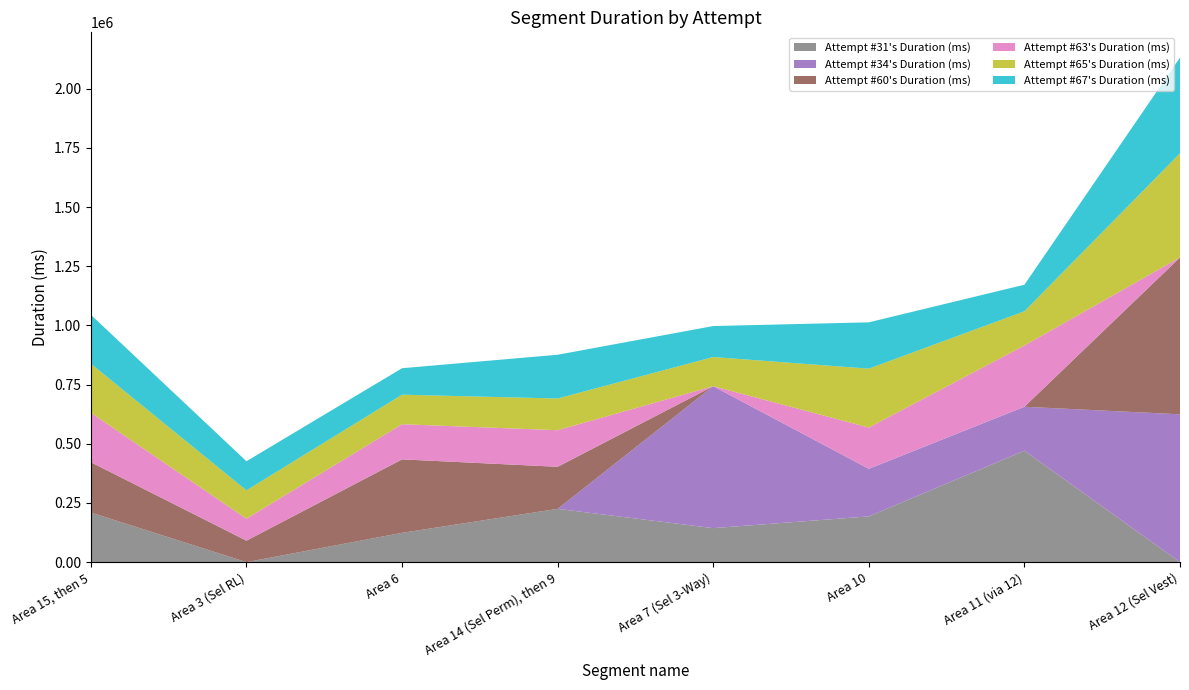

Reading left to right, extract all data points from this chart.

Attempt #31's Duration (ms): 209699	0	123833	225167	143740	193279	470802	0
Attempt #34's Duration (ms): 0	0	0	0	599488	201014	185616	624472
Attempt #60's Duration (ms): 212441	90717	310342	177598	0	0	0	662455
Attempt #63's Duration (ms): 208883	92679	148454	154576	0	174180	258644	0
Attempt #65's Duration (ms): 207121	119899	124758	133924	123192	248858	144595	439984
Attempt #67's Duration (ms): 206714	122935	111770	184803	130836	195637	112176	404438